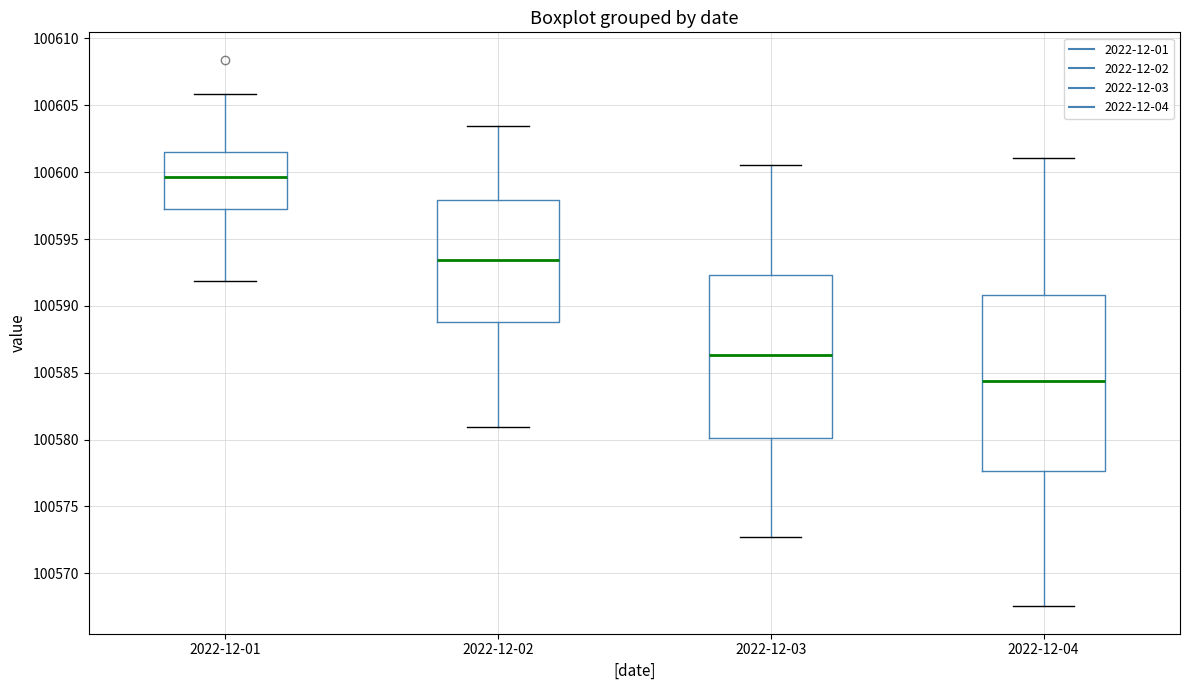

Where is the upper edge of the box for 2022-12-04 on the y-axis? The values are not printed on the chart, so give them approximately, as read against the axis.

100591.0